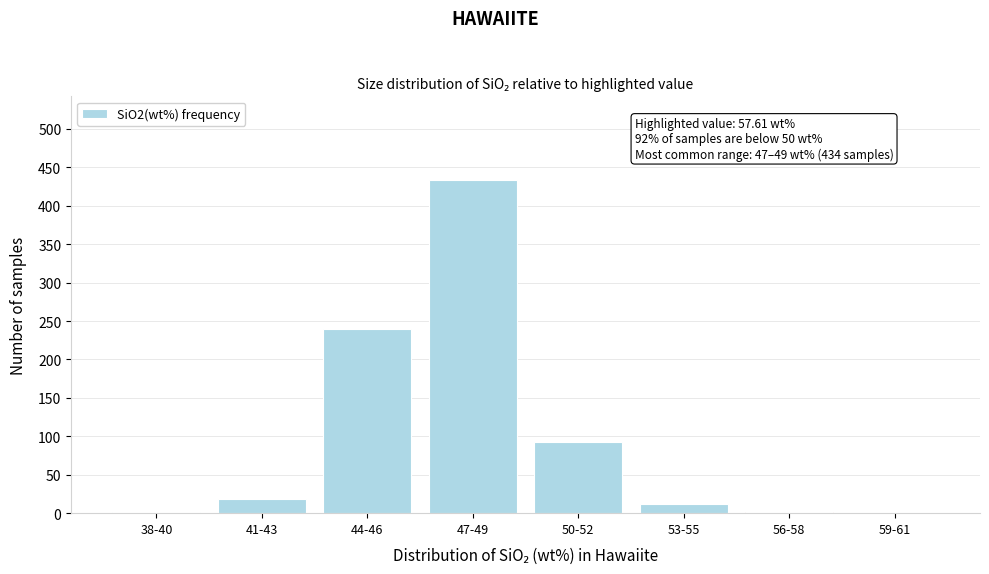

Where is the data nearest to the value 217?

44-46